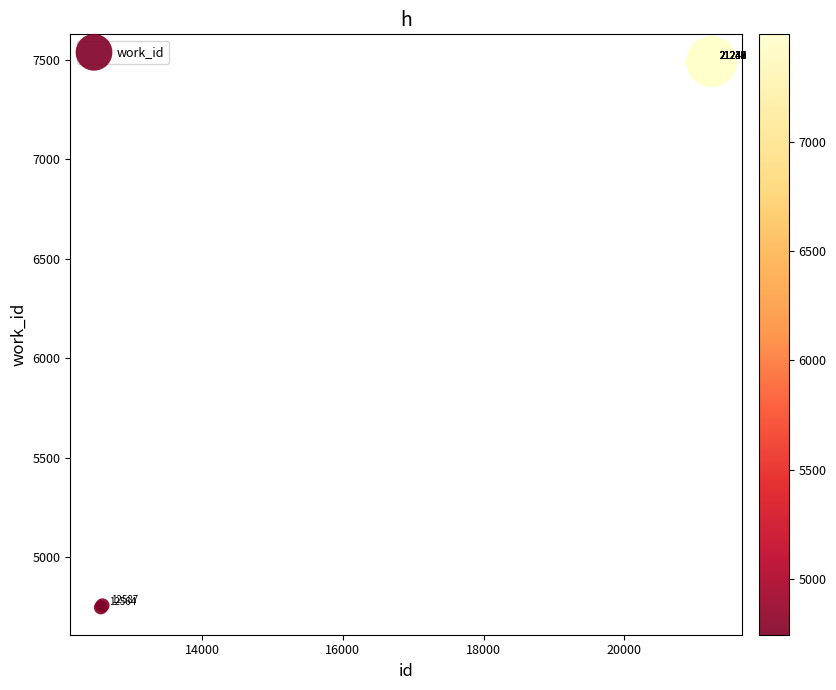

What Y value in the scatter plot is closest to 6118?

4757